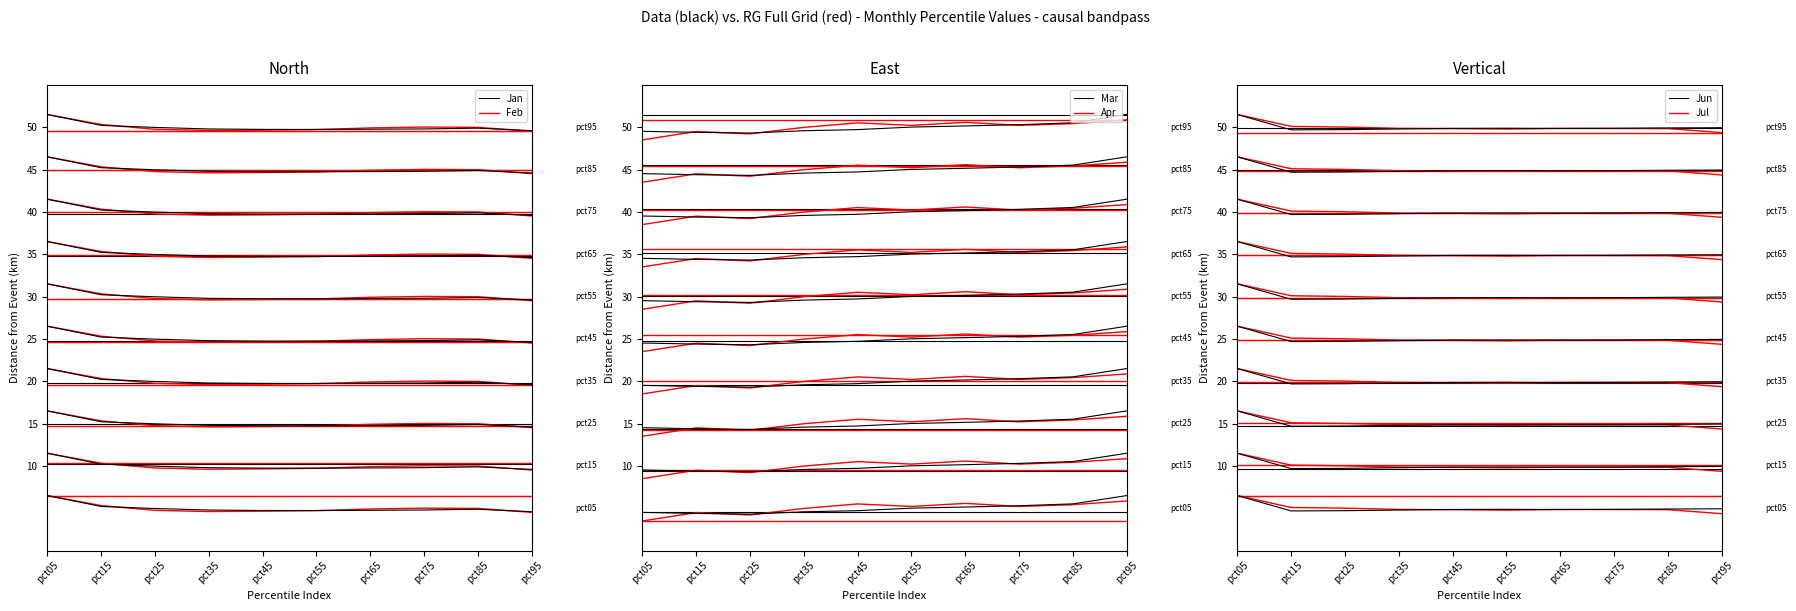

At how many categories does at least one series exceed 4?

10